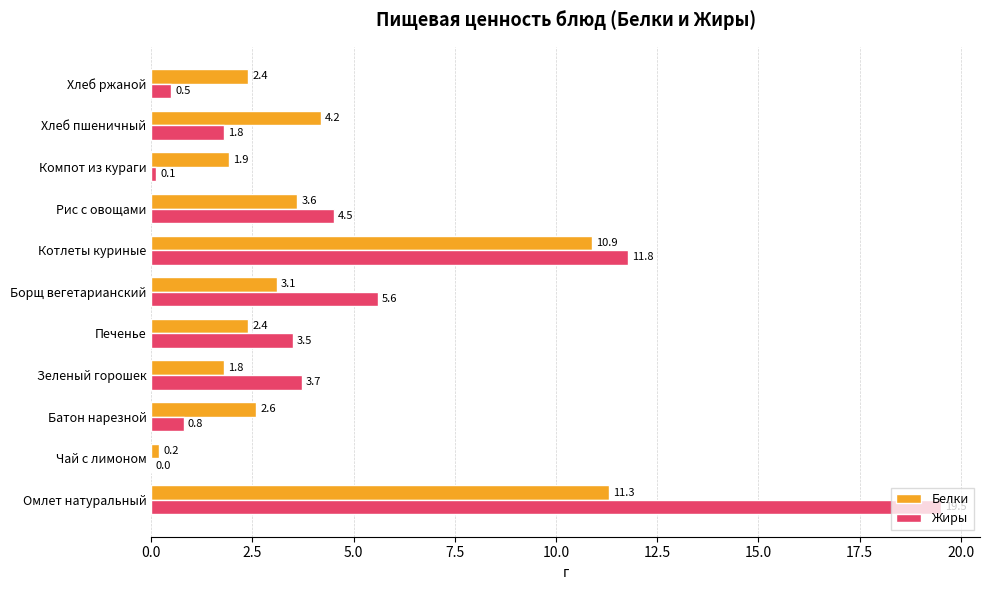

How many distinct data groups are displayed?

2